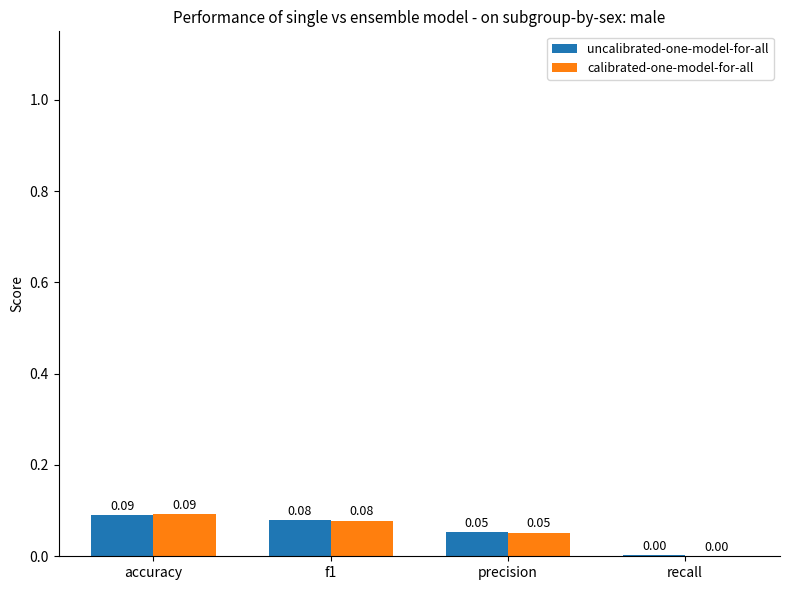

At which category does the chart reach its peak across all series?

accuracy